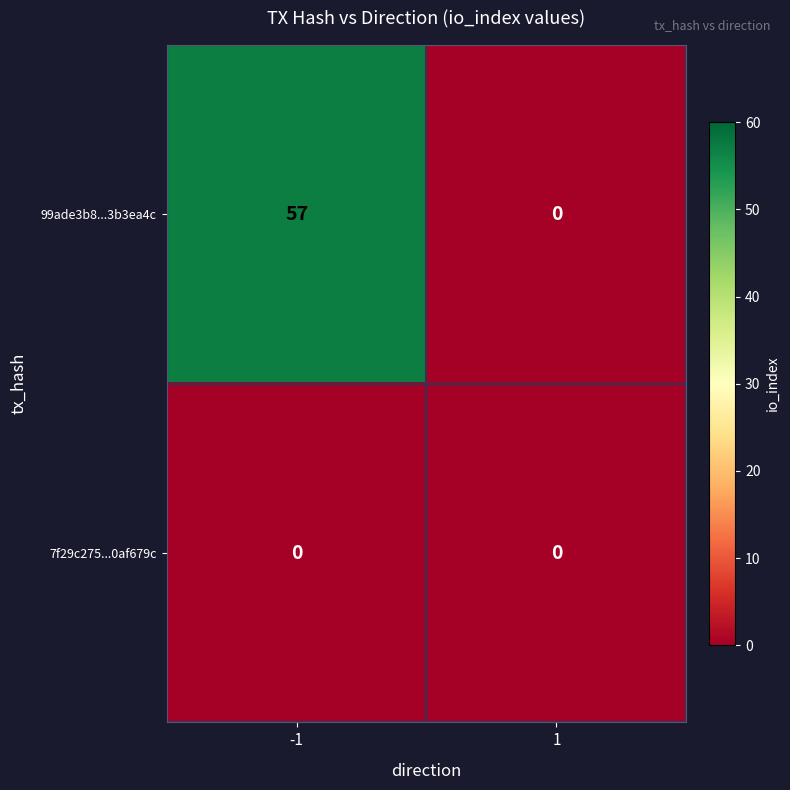

The value of 7f29c275...0af679c at 1 is 0. True or false?

True